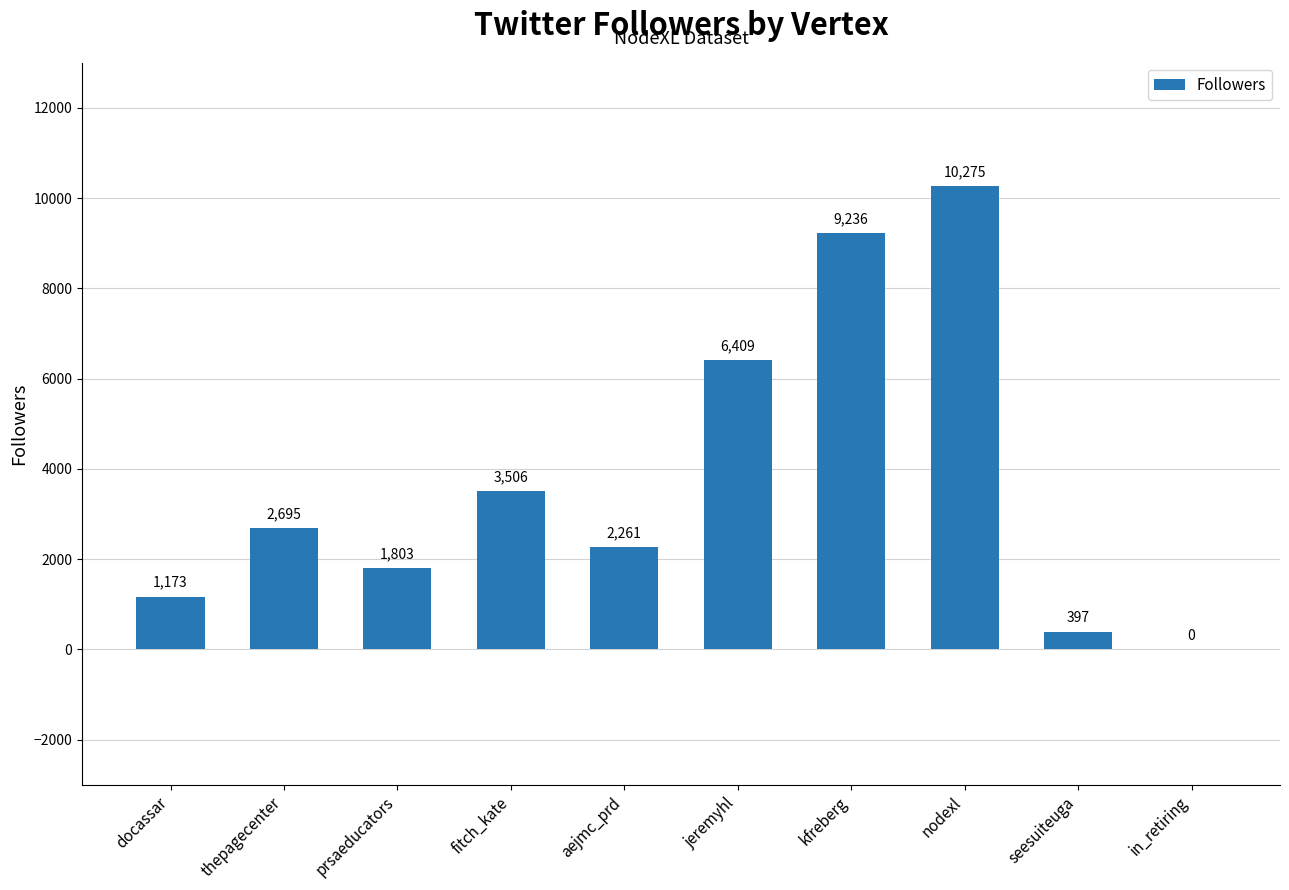

What is the maximum value shown in the chart?

10275